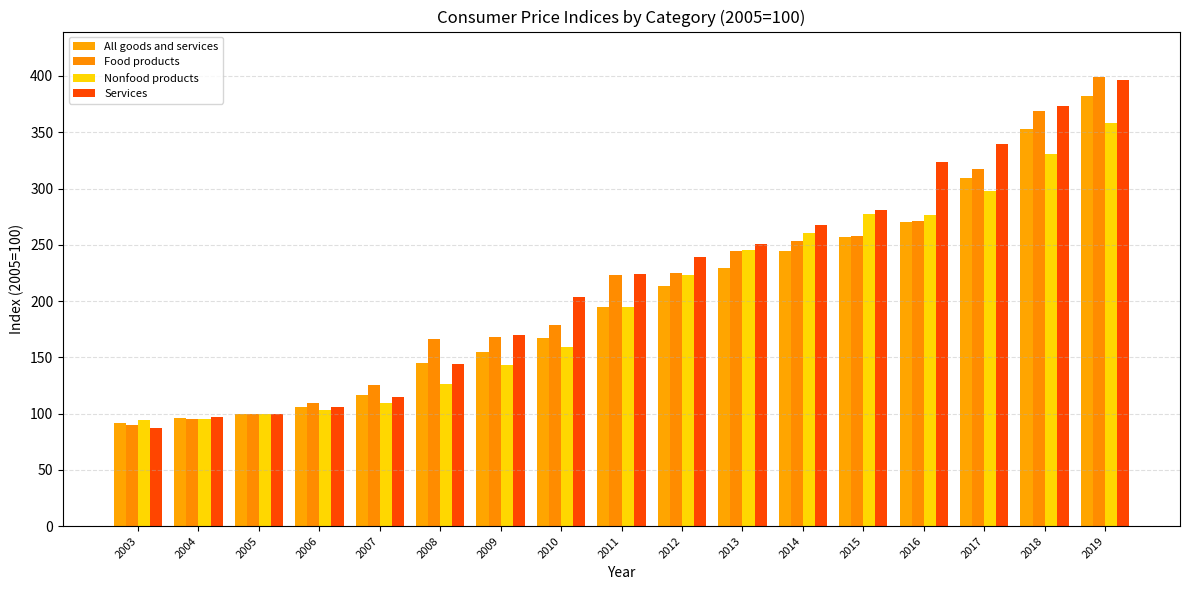

Reading left to right, what are all the values shown in this chart?

All goods and services: 92.1	96.1	100.0	105.5	116.3	144.9	154.8	167.1	194.9	213.6	229.7	244.6	257.2	270.4	309.6	352.6	382.4
Food products: 89.8	95.2	100.0	109.5	125.6	166.2	168.0	179.0	223.6	225.0	244.6	253.6	257.7	271.1	317.4	368.9	399.5
Nonfood products: 94.0	95.2	100.0	103.3	109.8	126.1	143.0	159.3	194.4	223.2	245.7	260.1	276.9	276.7	297.8	330.8	357.9
Services: 87.6	97.3	100.0	106.0	114.7	143.6	169.7	203.3	224.0	238.9	250.3	267.2	281.0	323.5	339.8	373.1	396.2